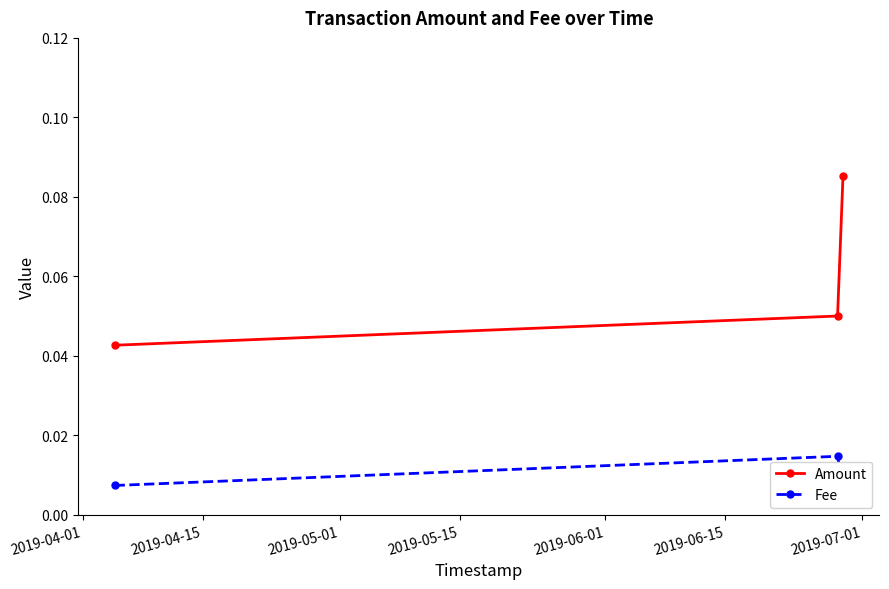

Count the Amount values in the range 0 to 1.

3